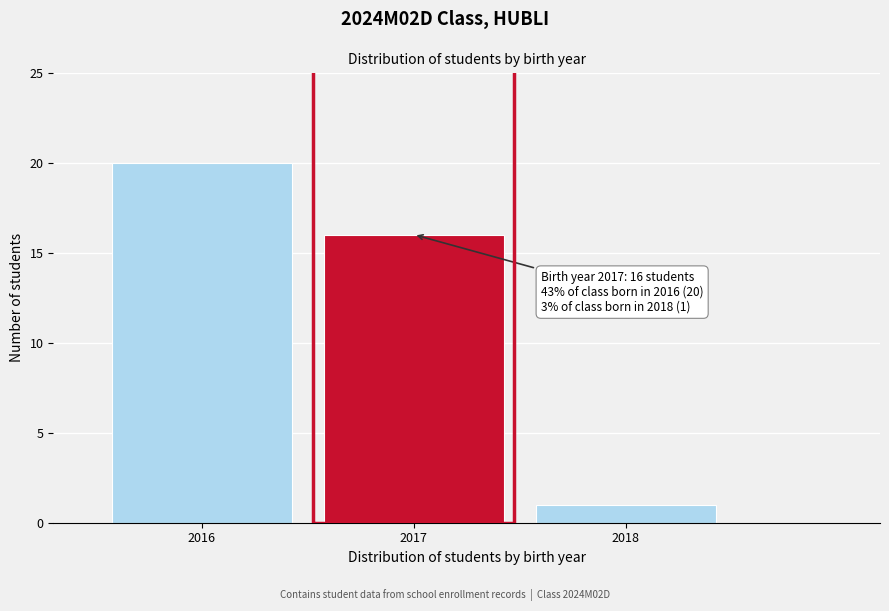

Reading left to right, list all the values displayed in this chart.

20	16	1